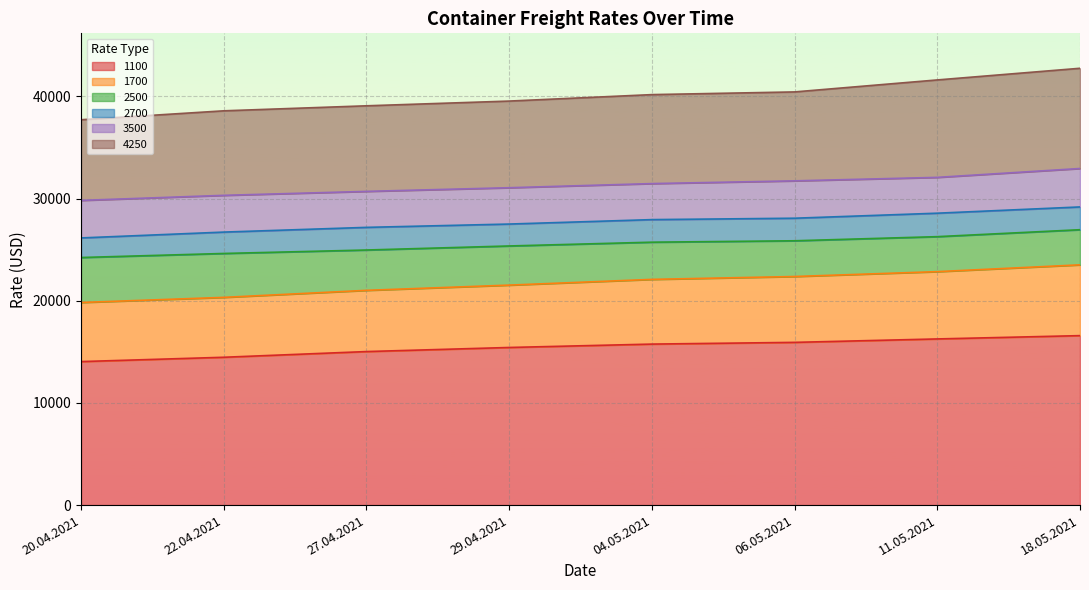

What are all the series names shown in the legend?

1100, 1700, 2500, 2700, 3500, 4250